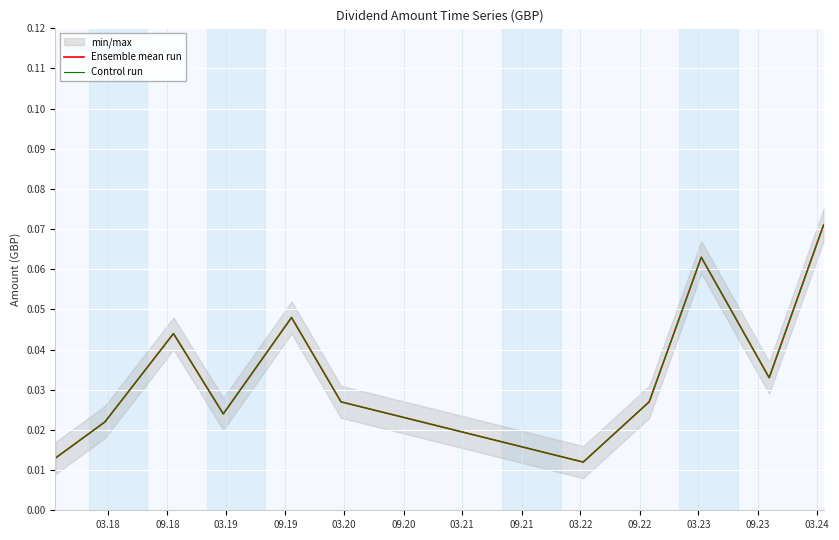

What is the label of the 11th point from the right?

03.18